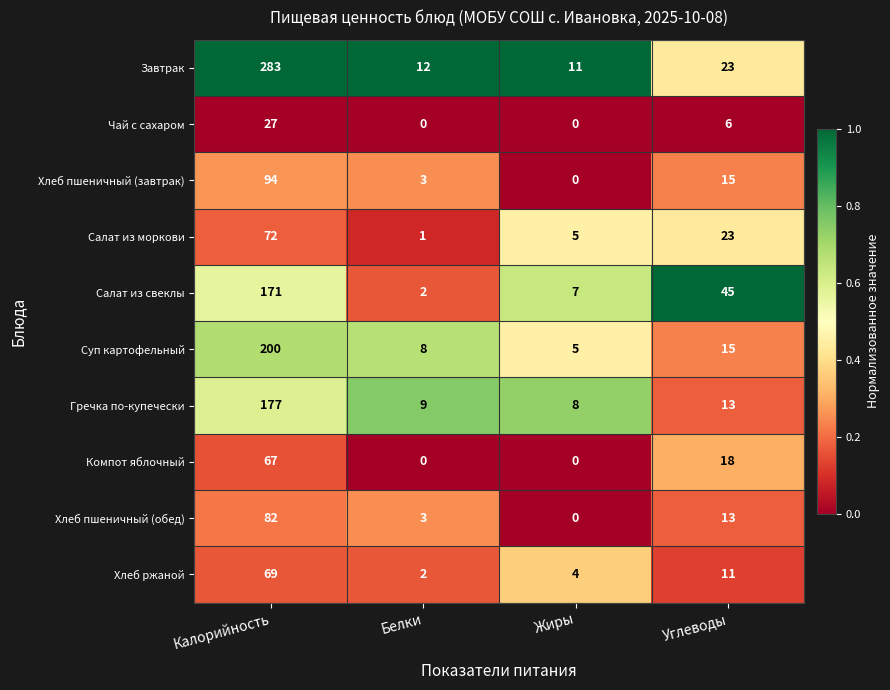

The value of Чай с сахаром at Углеводы is 6. True or false?

True